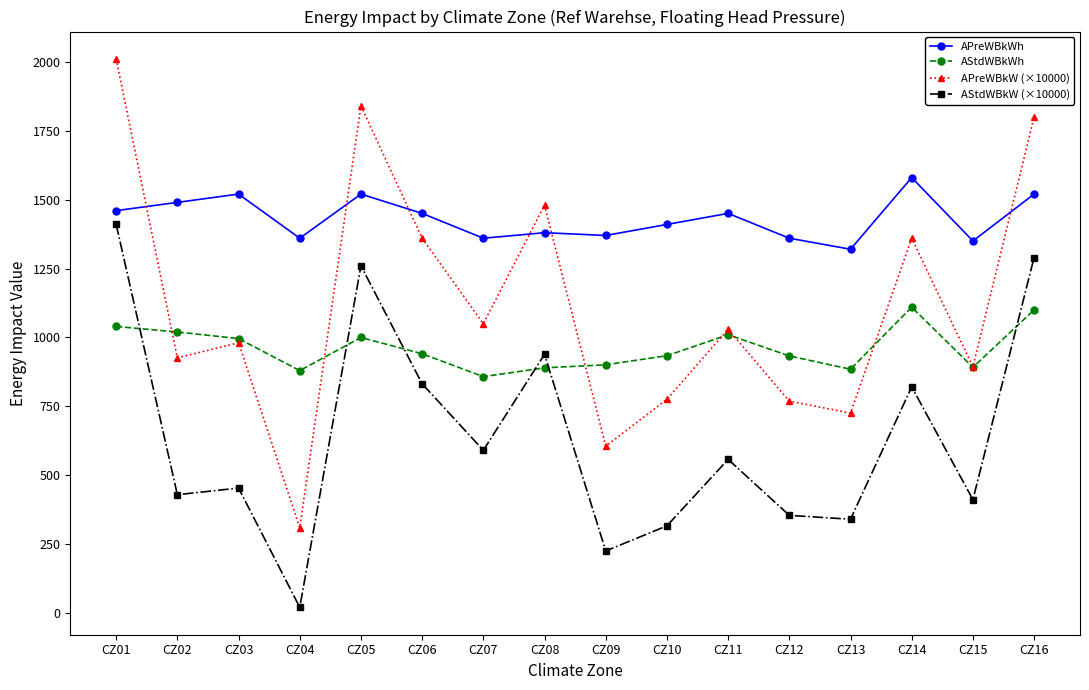

True or false: AStdWBkW (×10000) and APreWBkW (×10000) cross at least once.

False